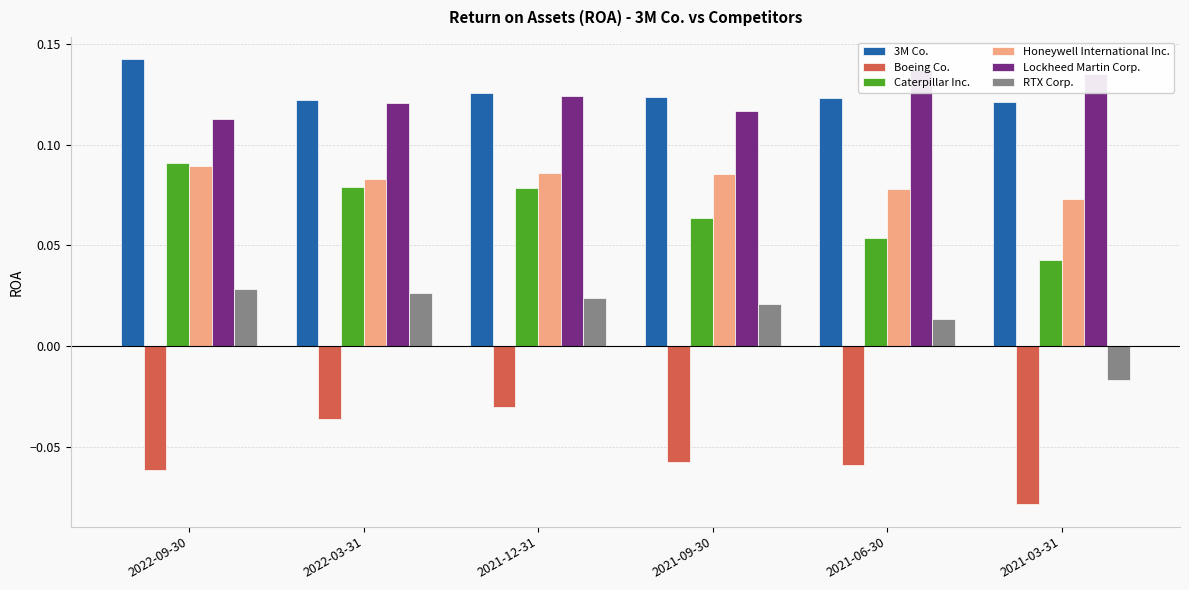

Which series has the largest total across all categories?

3M Co.